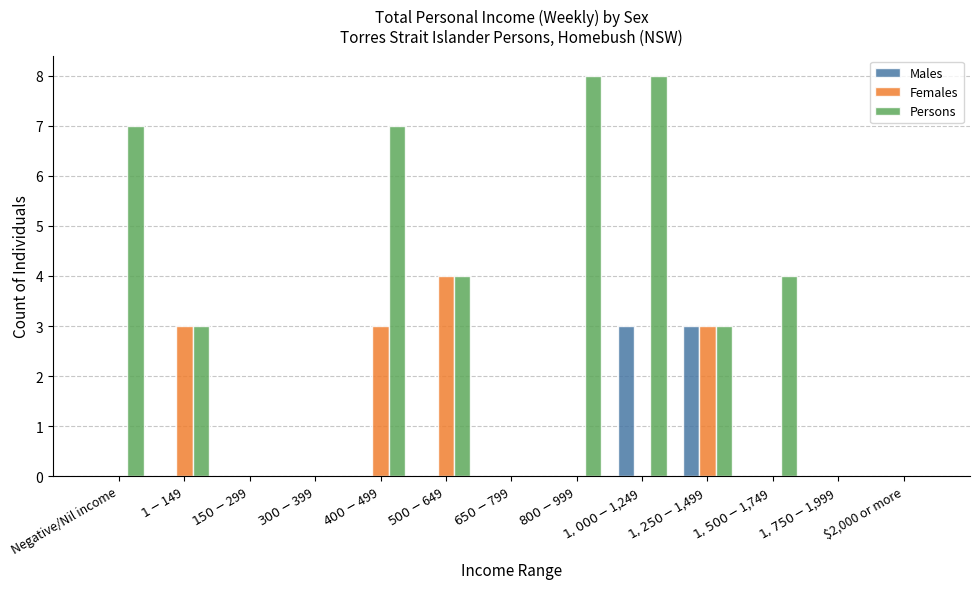

Count the number of data series in this chart.

3